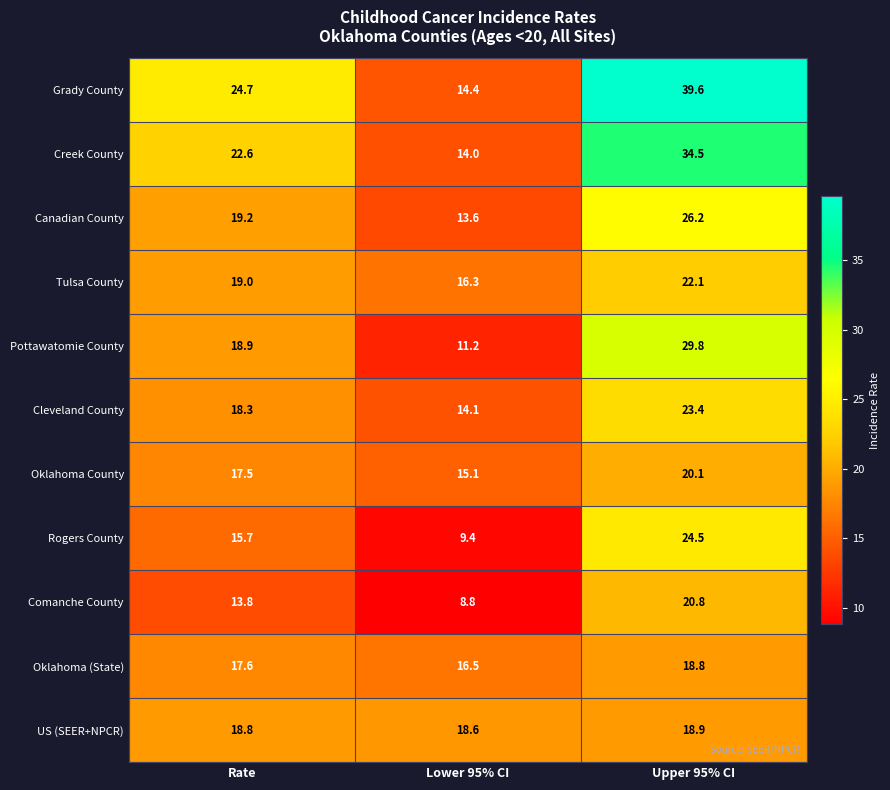

What is the difference between the maximum and minimum values in the Comanche County series?

12.0